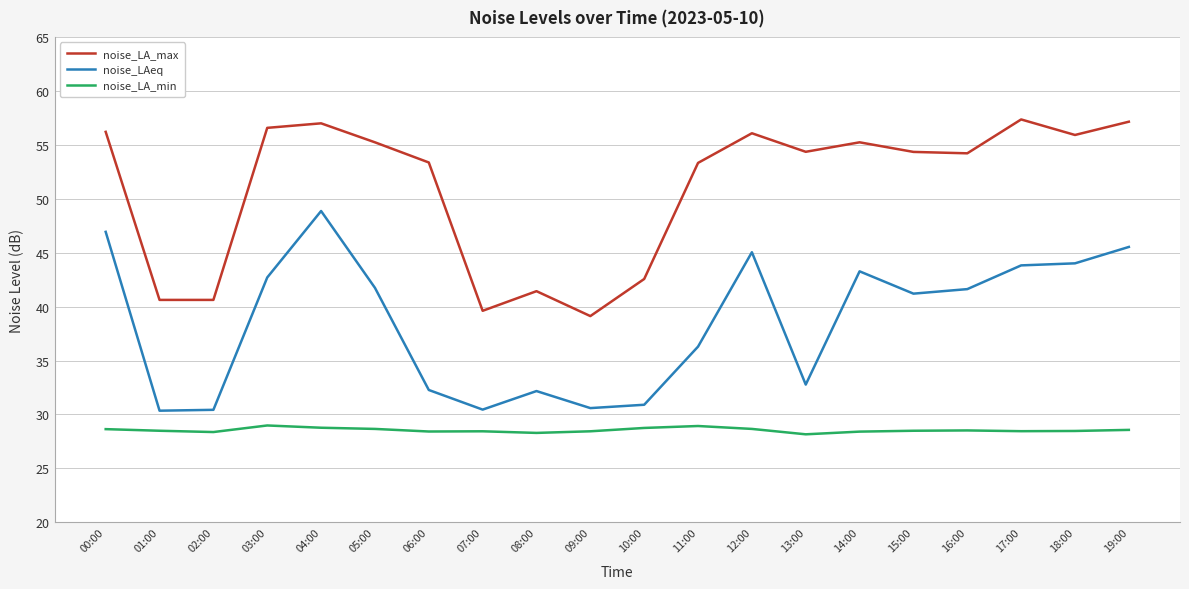

What position from the right is 03:00?

17